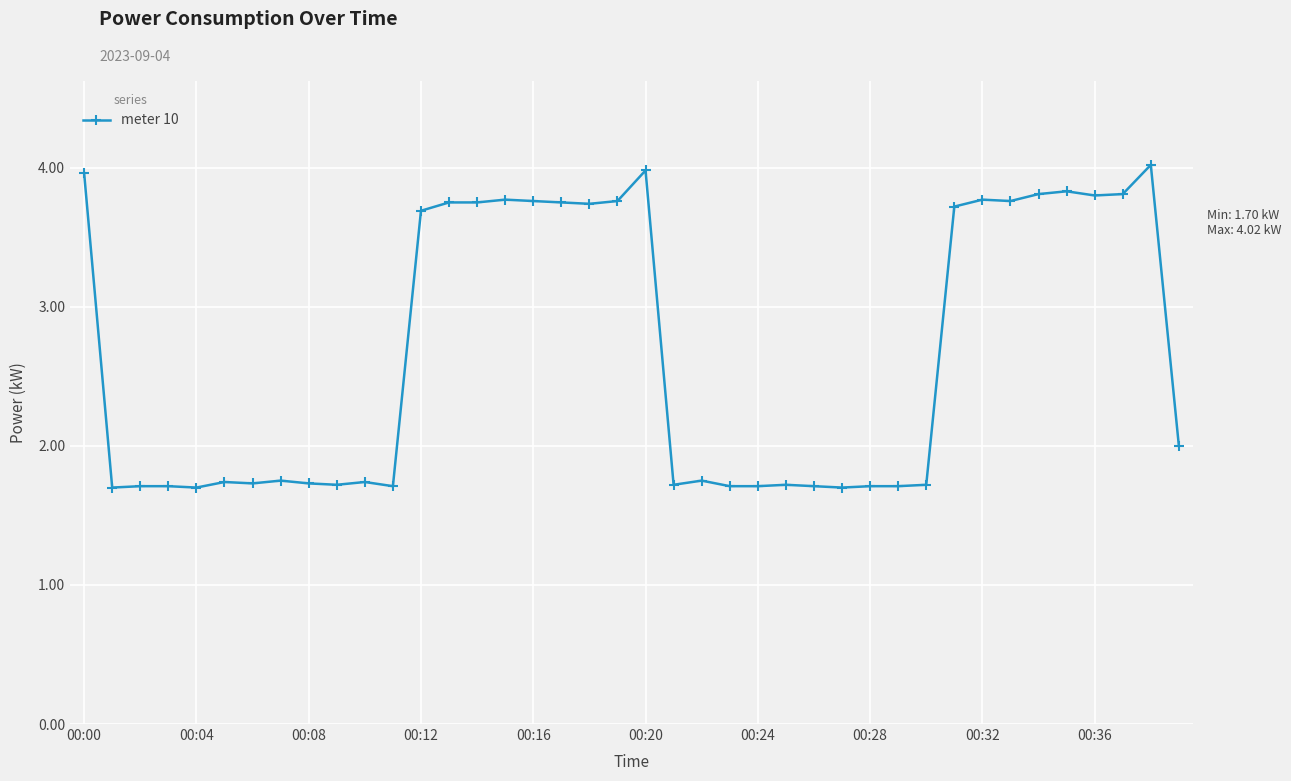

What is the average value?

2.7